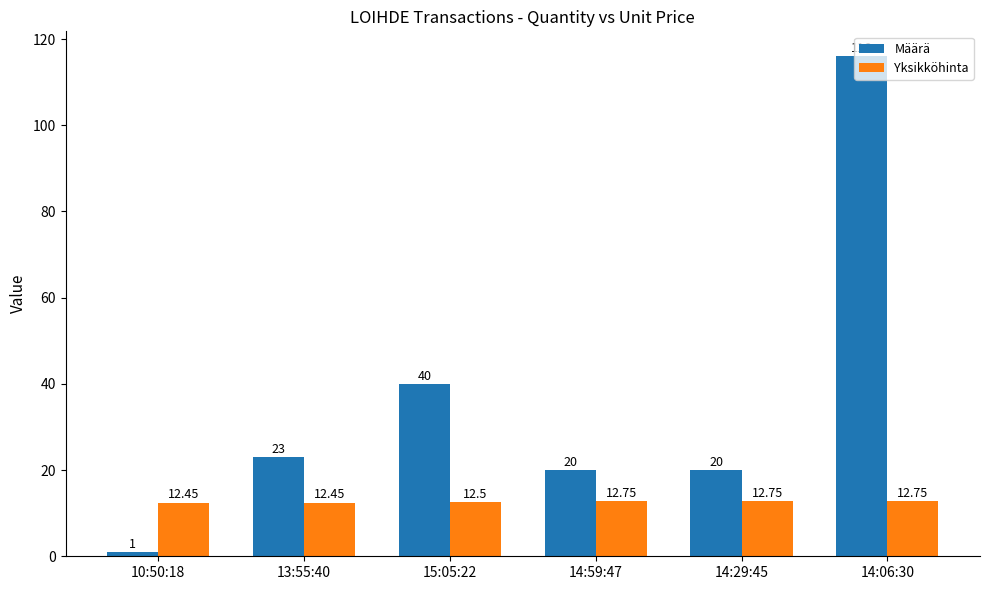

Which series has the largest range (max minus min)?

Määrä